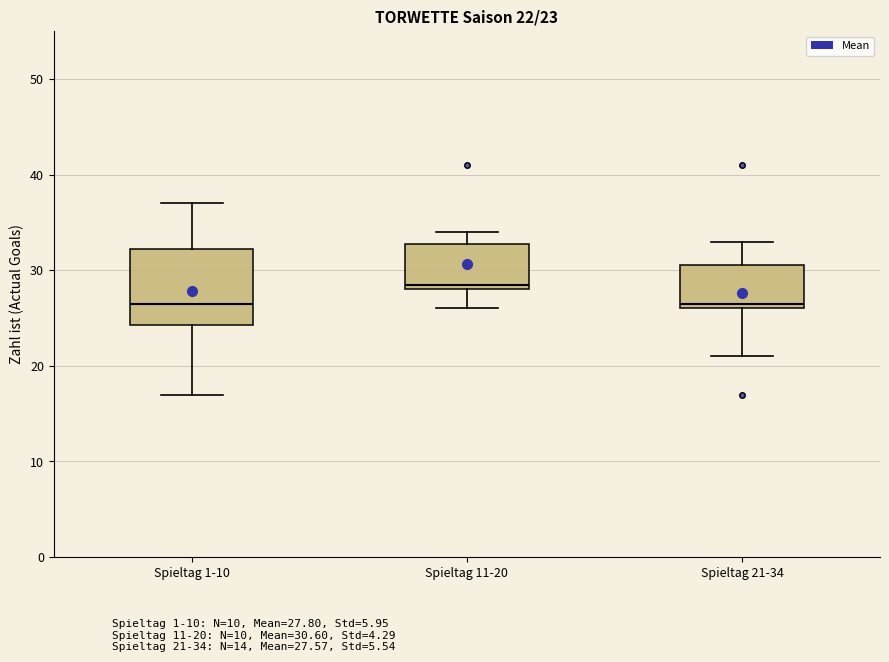

Comparing the boxes themselves (not the whiskers), which one is the tallest?

Spieltag 1-10